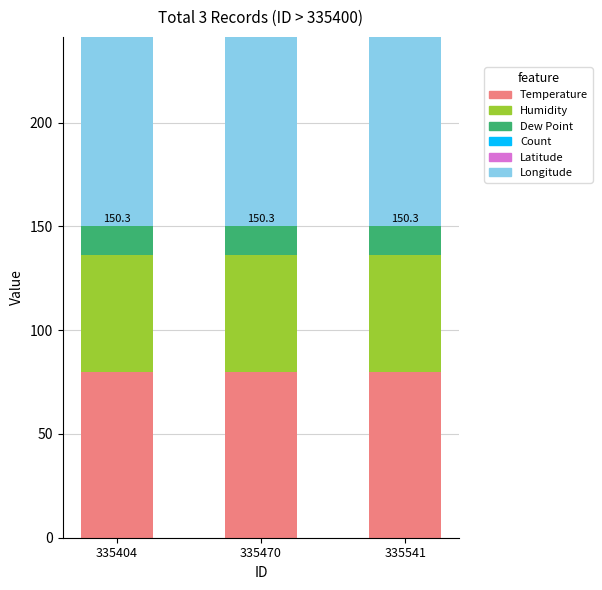

Which series has the largest total across all categories?

Temperature